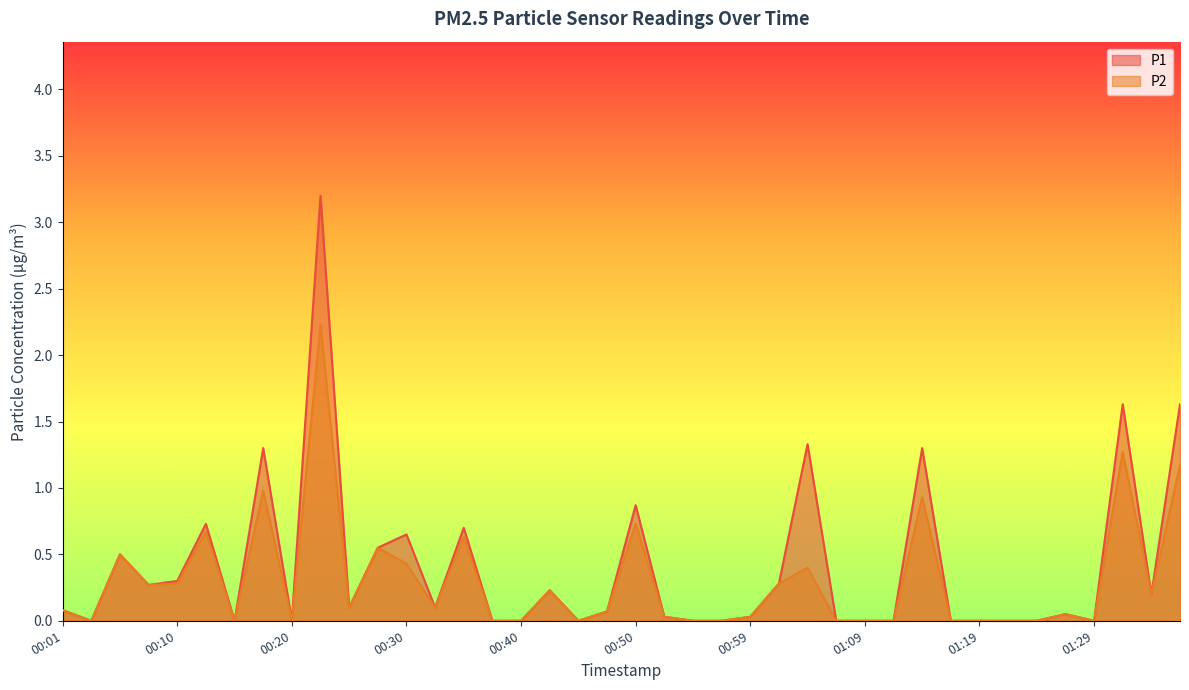

True or false: P2 and P1 intersect in this chart.

False